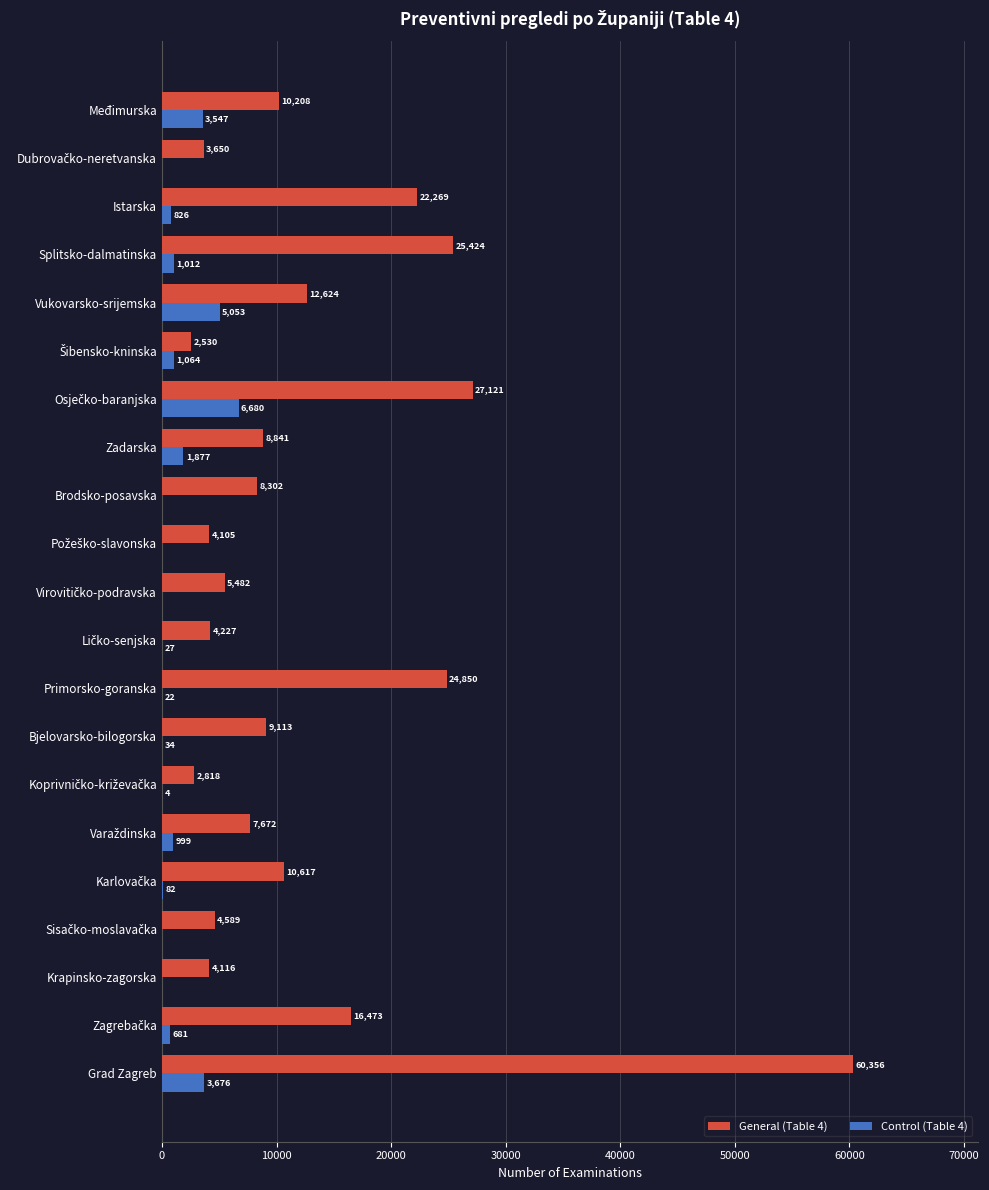

The Control (Table 4) series shows 0 at Brodsko-posavska. True or false?

True